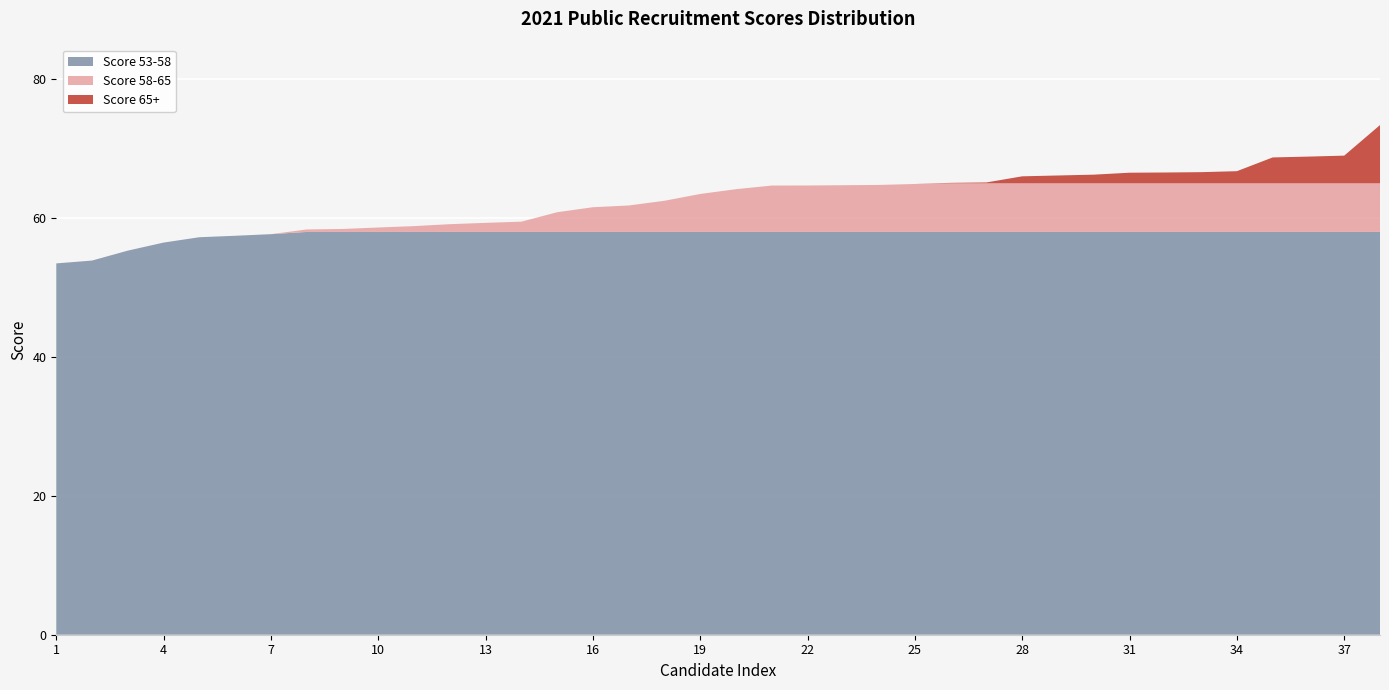

What is the maximum value for Score 53-58?

58.0